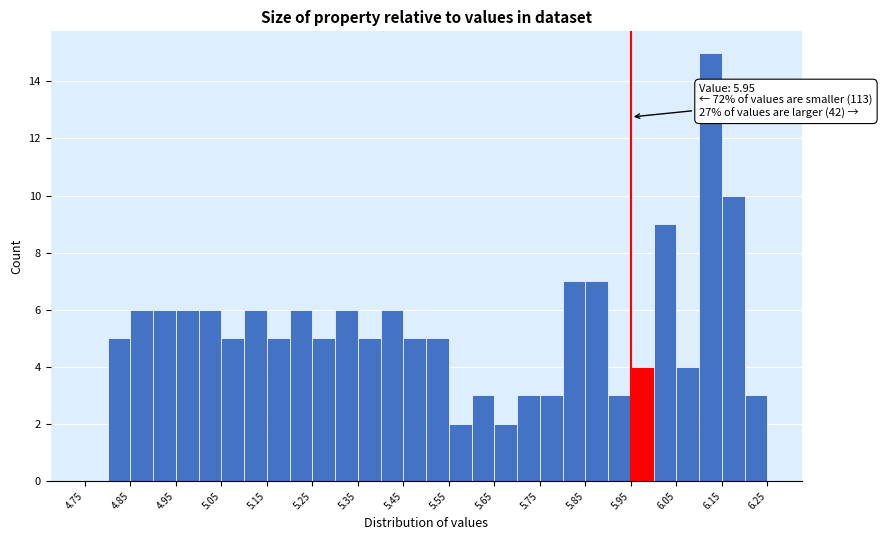

Over which range of the x-axis is the bar tallest?

6.10 to 6.15